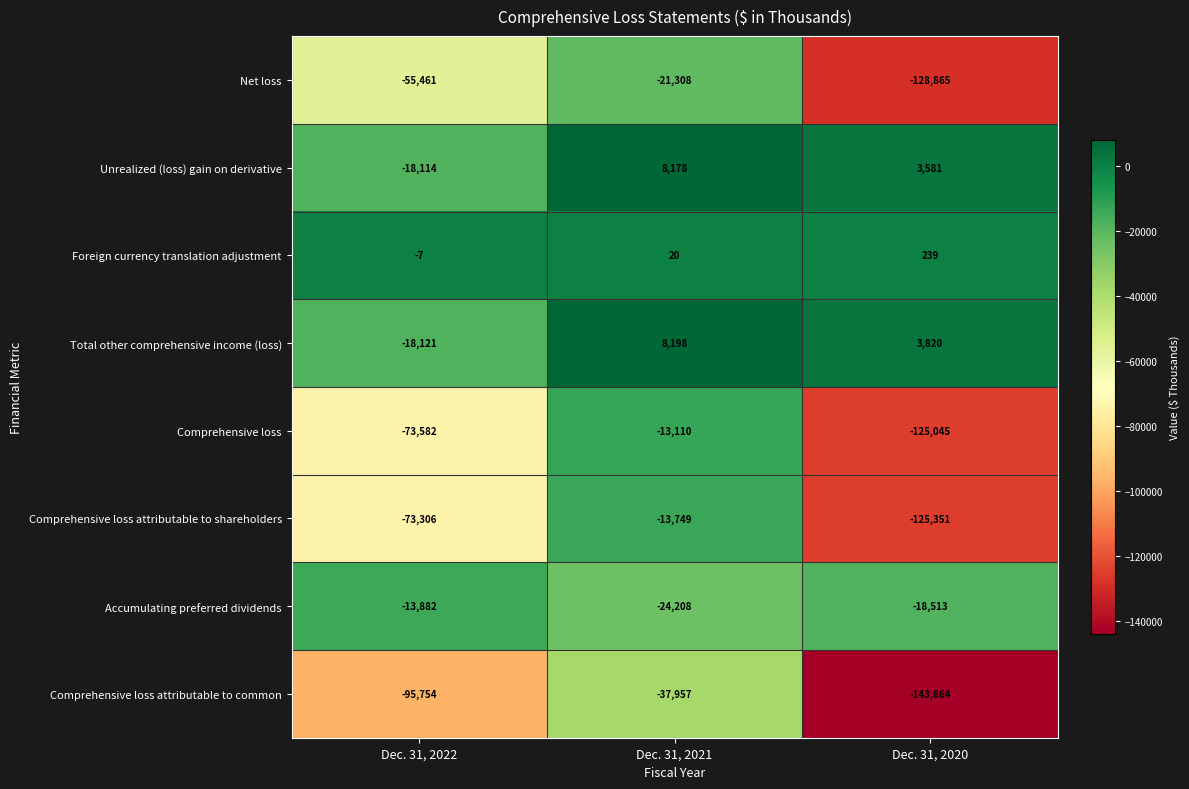

Reading left to right, transcribe all the data shown in this chart.

Net loss: -55461	-21308	-128865
Unrealized (loss) gain on derivative: -18114	8178	3581
Foreign currency translation adjustment: -7	20	239
Total other comprehensive income (loss): -18121	8198	3820
Comprehensive loss: -73582	-13110	-125045
Comprehensive loss attributable to shareholders: -73306	-13749	-125351
Accumulating preferred dividends: -13882	-24208	-18513
Comprehensive loss attributable to common: -95754	-37957	-143864